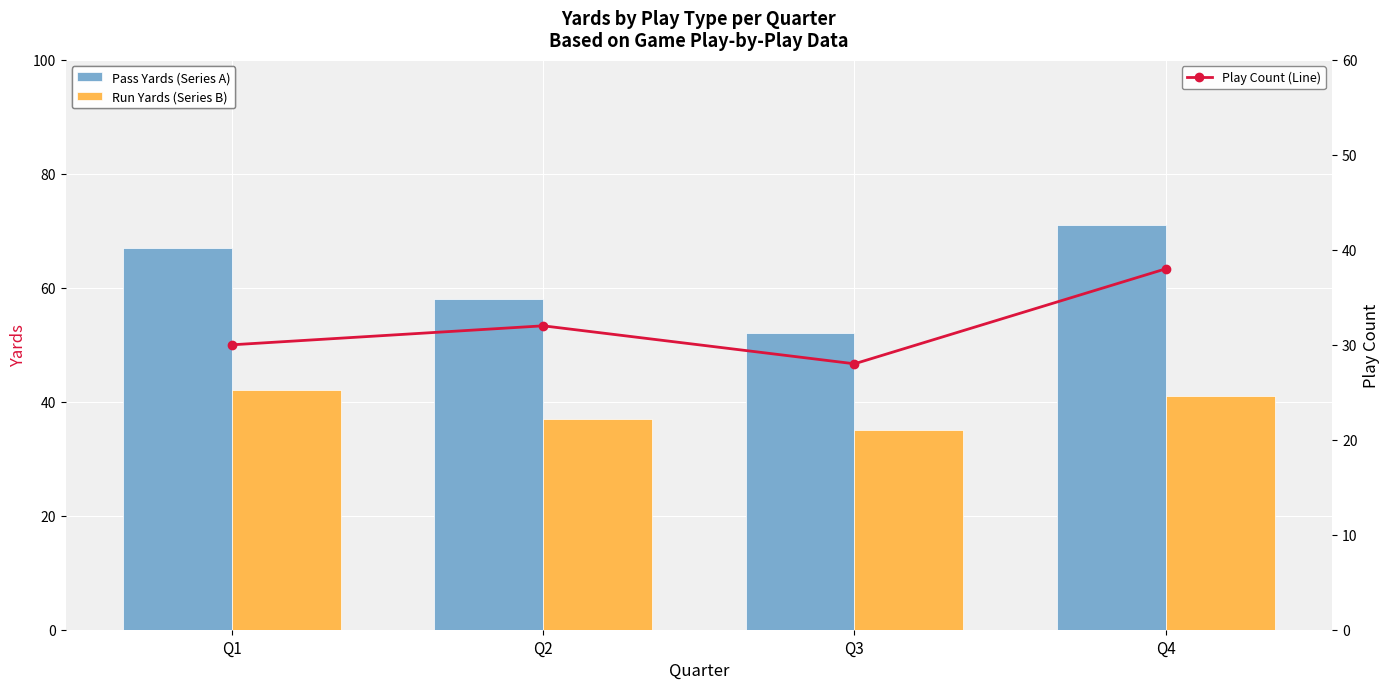

Count the number of categories in the chart.

4